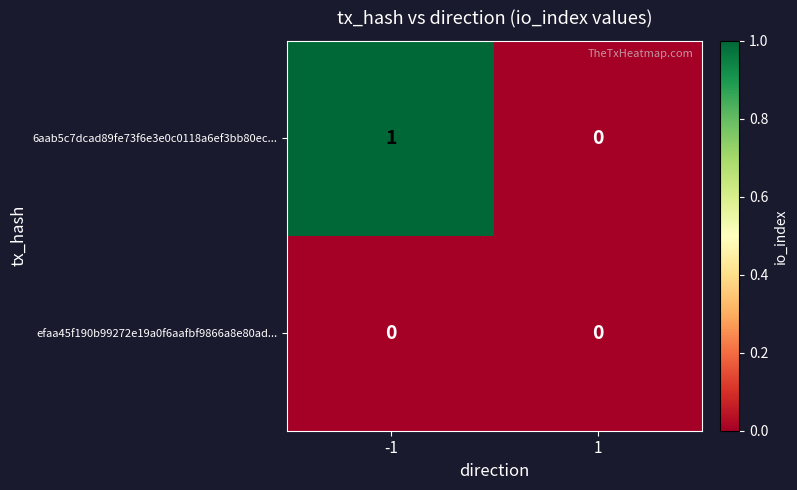

Between -1 and 1, which series saw the biggest shift?

6aab5c7dcad89fe73f6e3e0c0118a6ef3bb80ec...